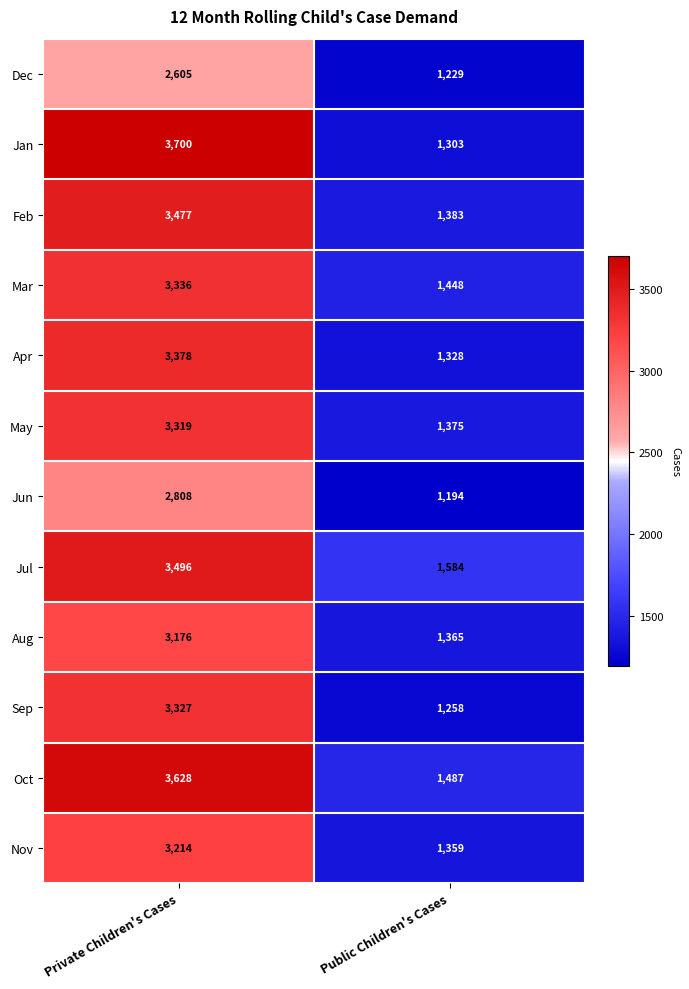

The Nov series shows 5551 at Private Children's Cases. True or false?

False